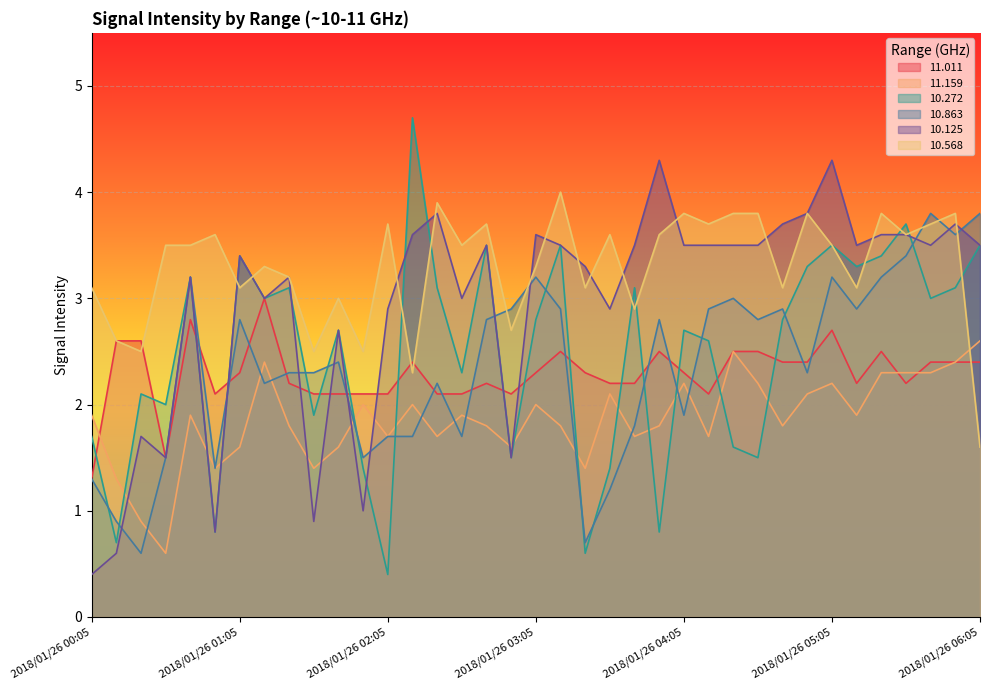

What is the label of the 13th point from the right?

2018/01/26 04:05